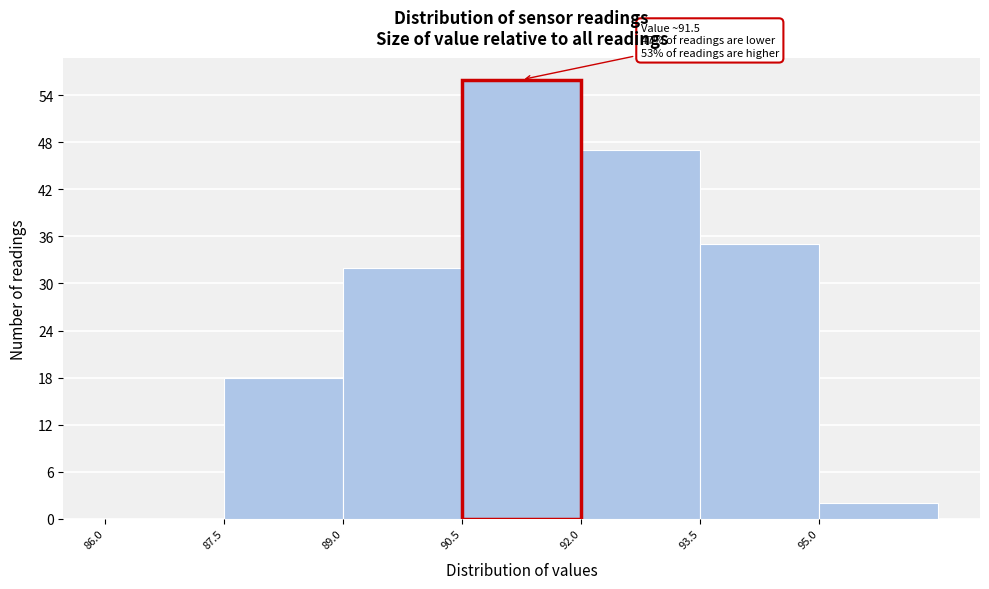

Which range on the x-axis has the tallest bar?

90.5 to 92.0